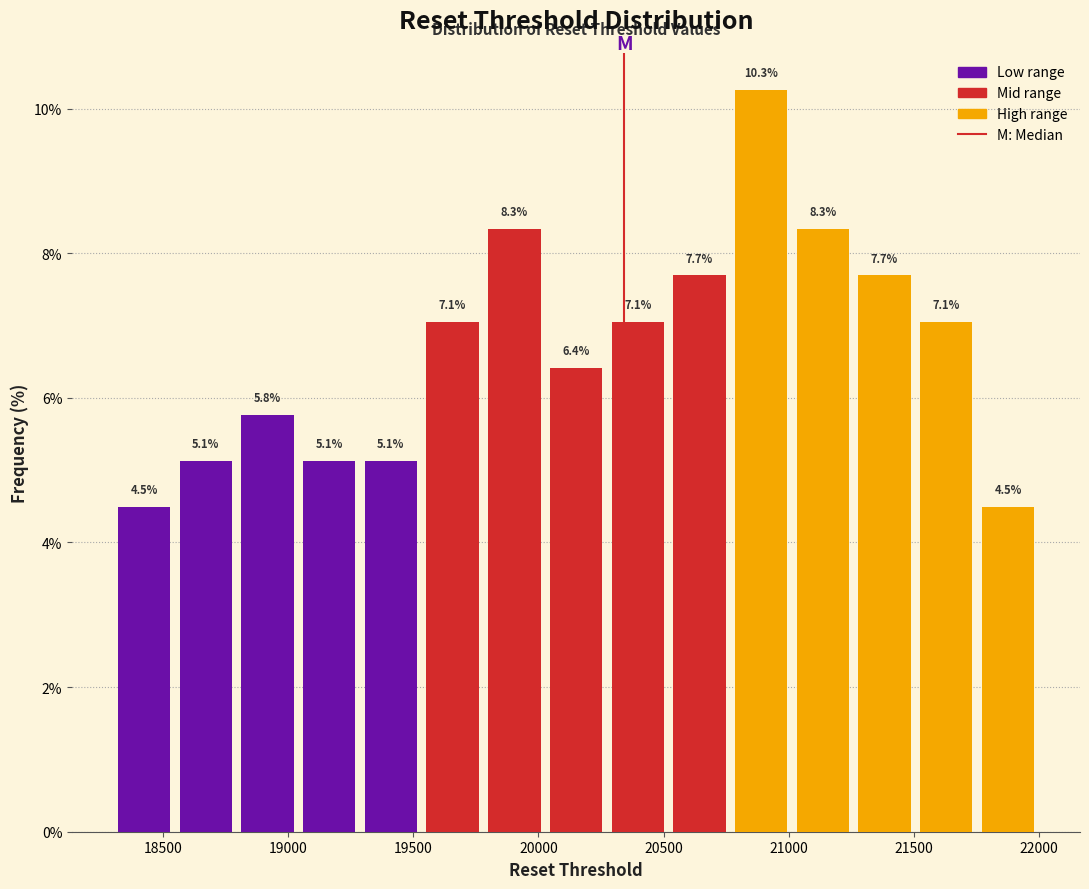

Reading left to right, transcribe this chart: for each bar, give the range it covers on the x-axis and its height. The bar edges are not printed on the chart, so give them approximately, as read against the axis.

18300 to 18550: 4.5
18550 to 18800: 5.1
18800 to 19050: 5.8
19050 to 19300: 5.1
19300 to 19550: 5.1
19550 to 19800: 7.1
19800 to 20050: 8.3
20050 to 20250: 6.4
20250 to 20500: 7.1
20500 to 20750: 7.7
20750 to 21000: 10.3
21000 to 21250: 8.3
21250 to 21500: 7.7
21500 to 21750: 7.1
21750 to 22000: 4.5